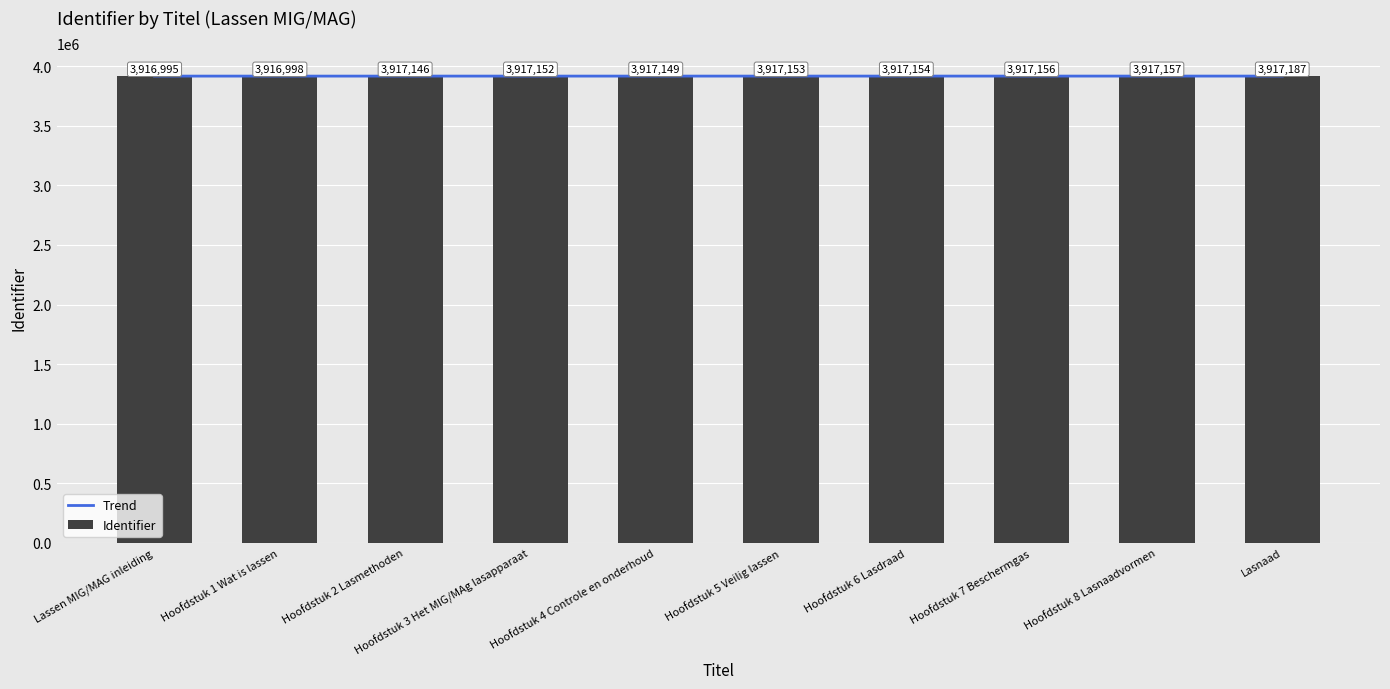

What is the difference between the Trend values at Hoofdstuk 8 Lasnaadvormen and Hoofdstuk 2 Lasmethoden?

105.5